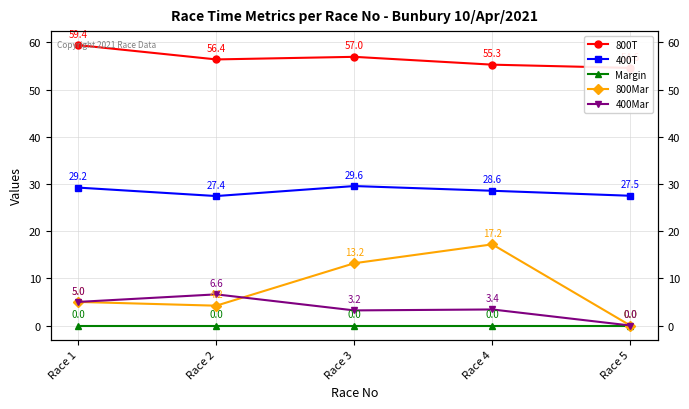

How many values in the 400T series exceed 28?

3